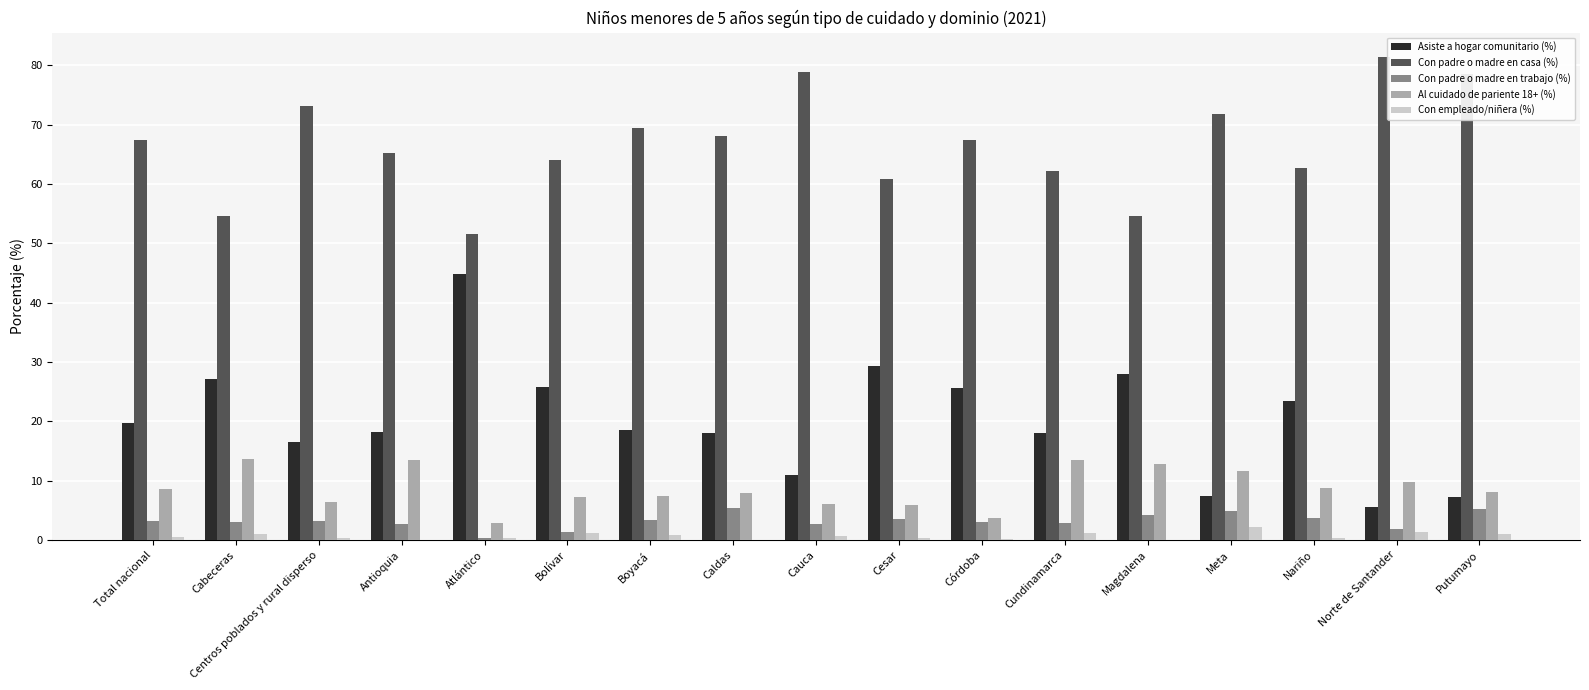

Is it true that Al cuidado de pariente 18+ (%) equals 8.6 at Total nacional?

True